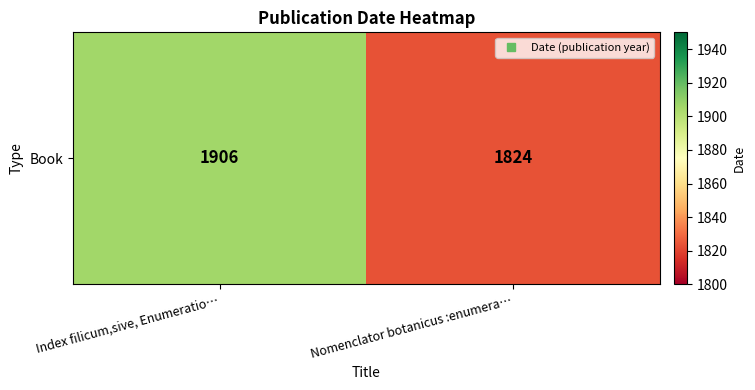

What is the sum of the values at Nomenclator botanicus :enumera… and Index filicum,sive, Enumeratio…?

3730